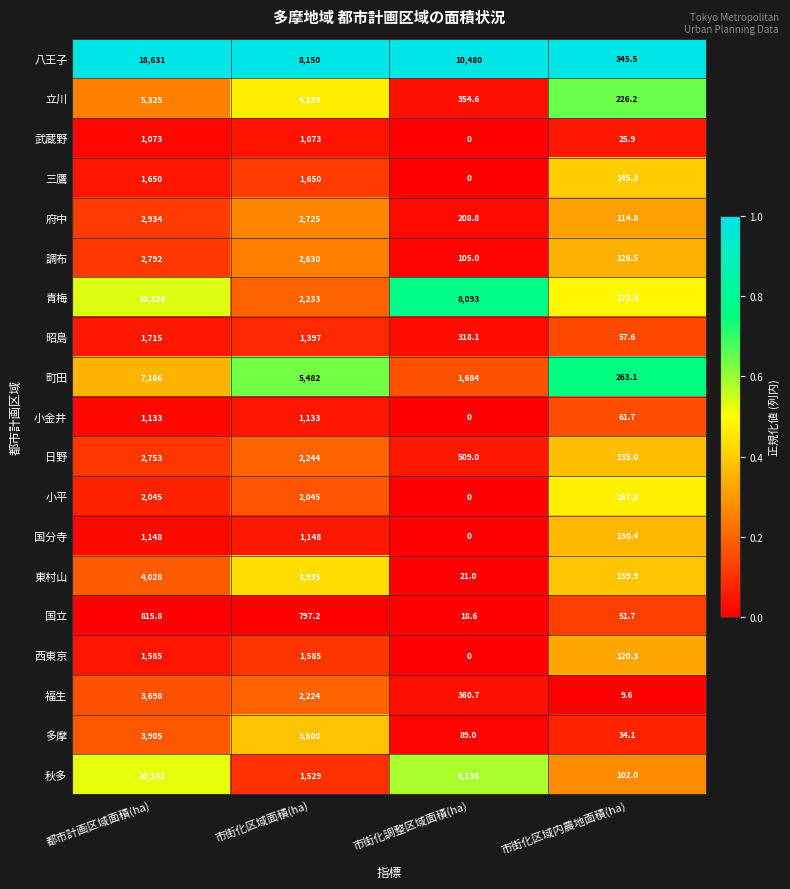

What is the difference between the 西東京 values at 市街化区域面積(ha) and 市街化調整区域面積(ha)?

1585.0